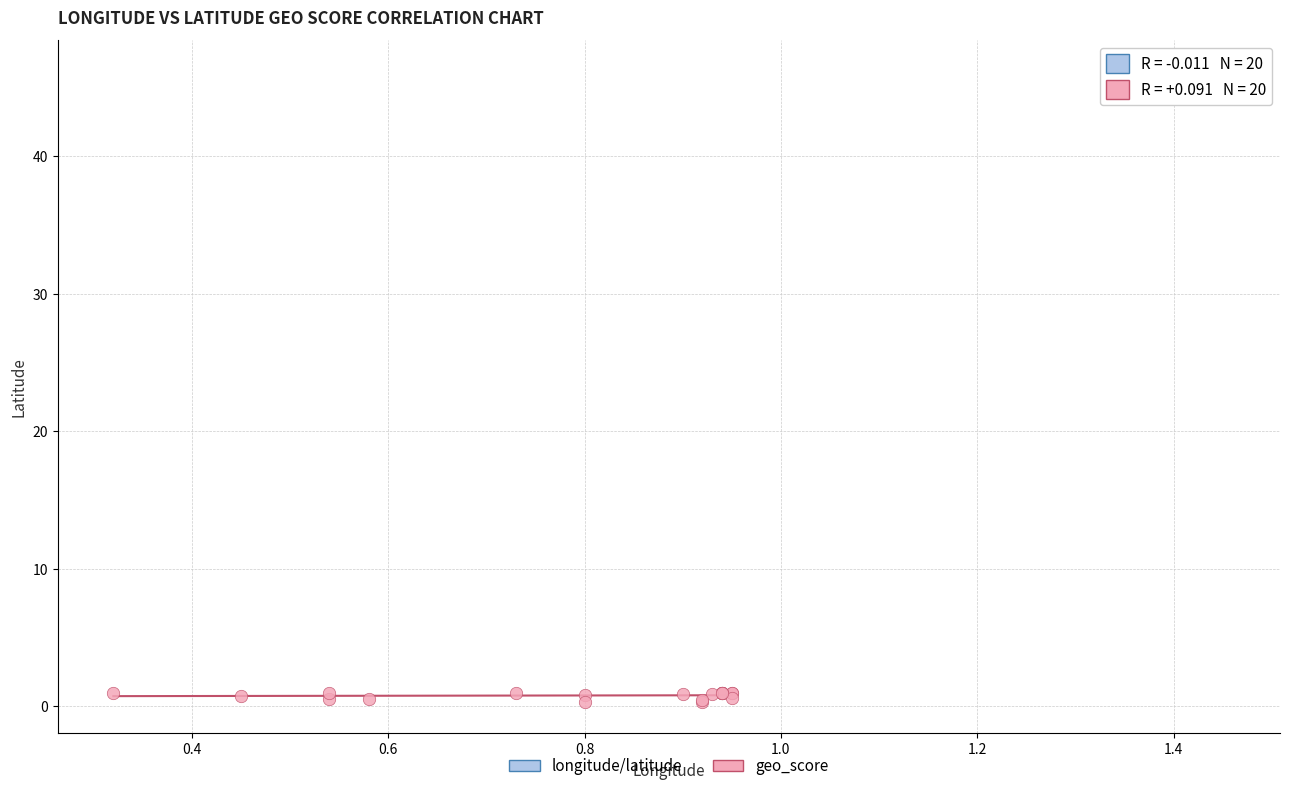

What are all the series names shown in the legend?

longitude/latitude, geo_score